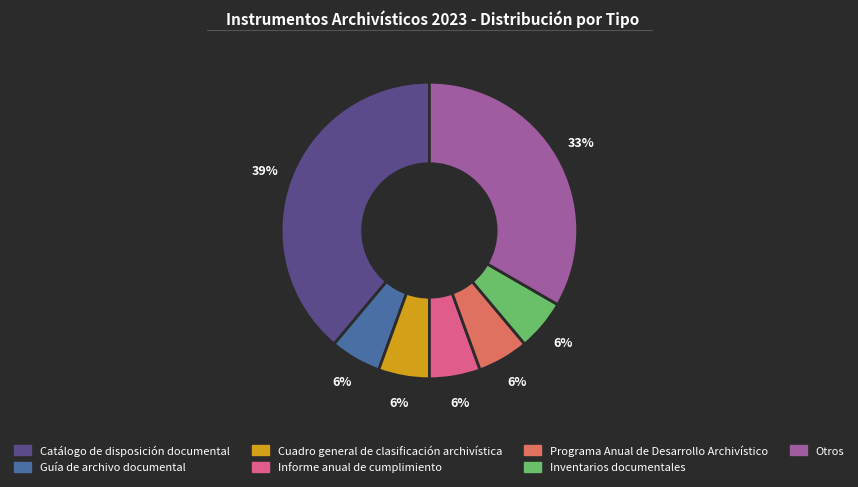

Does Catálogo de disposición documental account for over 50% of the chart?

No